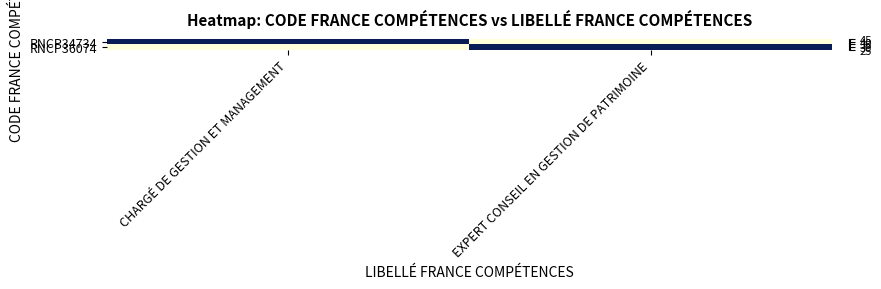

Which series has the largest total across all categories?

RNCP34734